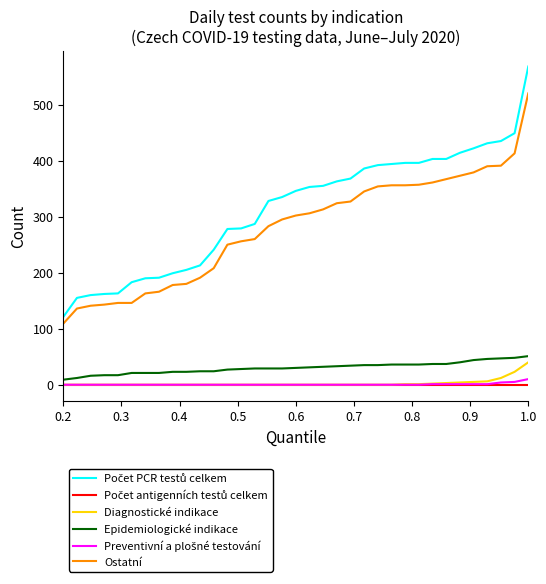

What is the maximum value for Epidemiologické indikace?

51